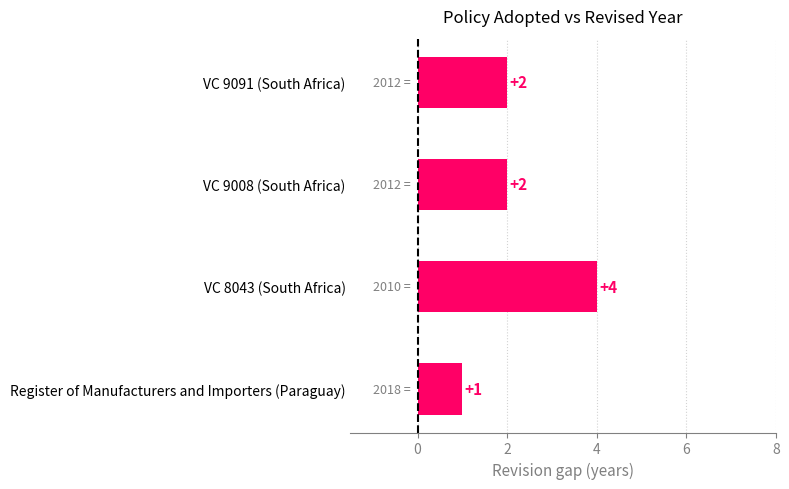

What is the ratio of the value at VC 9091 (South Africa) to the value at Register of Manufacturers and Importers (Paraguay)?

2.0